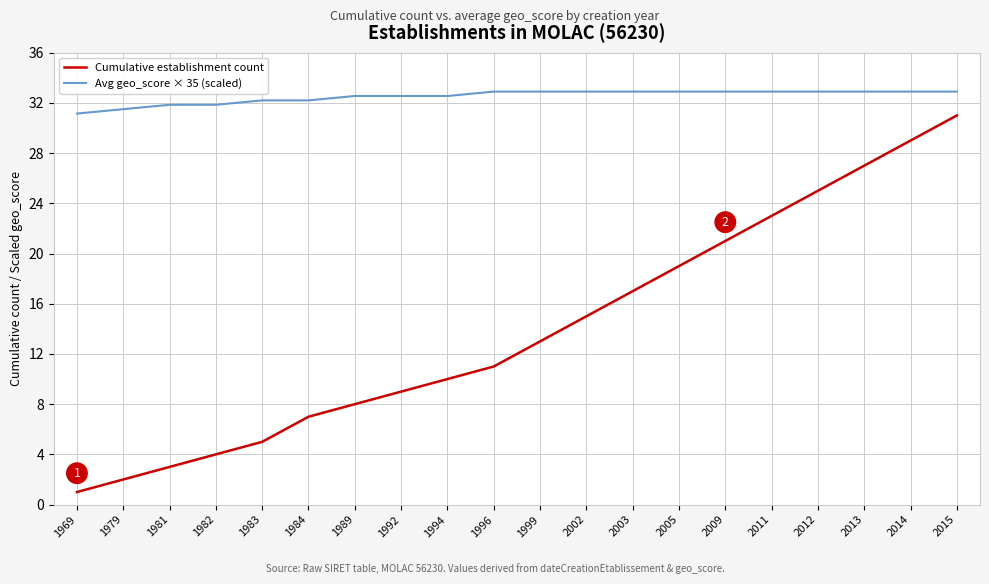

List the labels in order of Cumulative establishment count value, smallest first.

1969, 1979, 1981, 1982, 1983, 1984, 1989, 1992, 1994, 1996, 1999, 2002, 2003, 2005, 2009, 2011, 2012, 2013, 2014, 2015